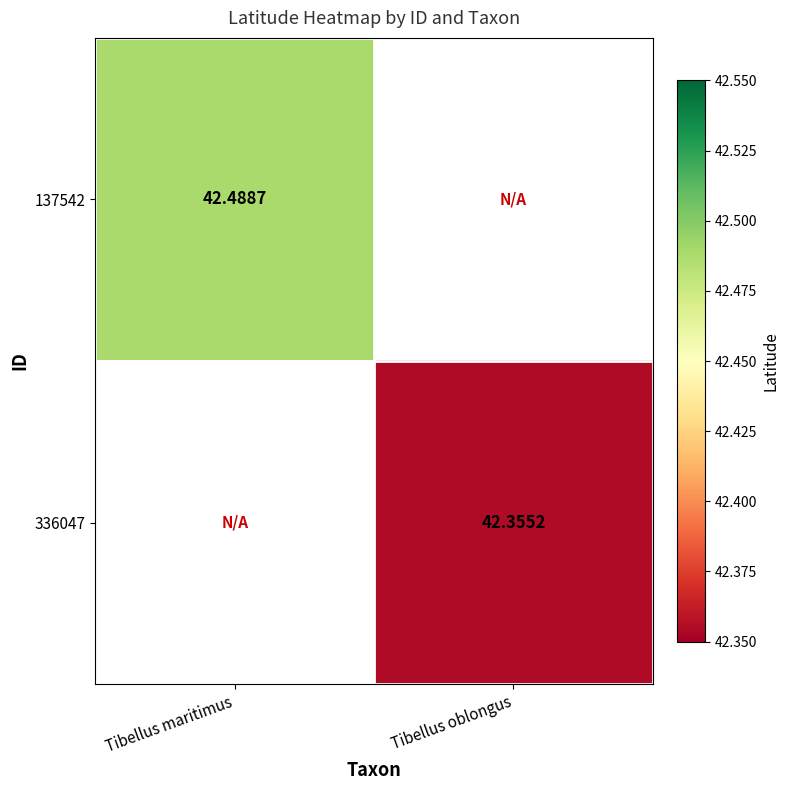

True or false: 336047 has a value of 18.4 at Tibellus maritimus.

False